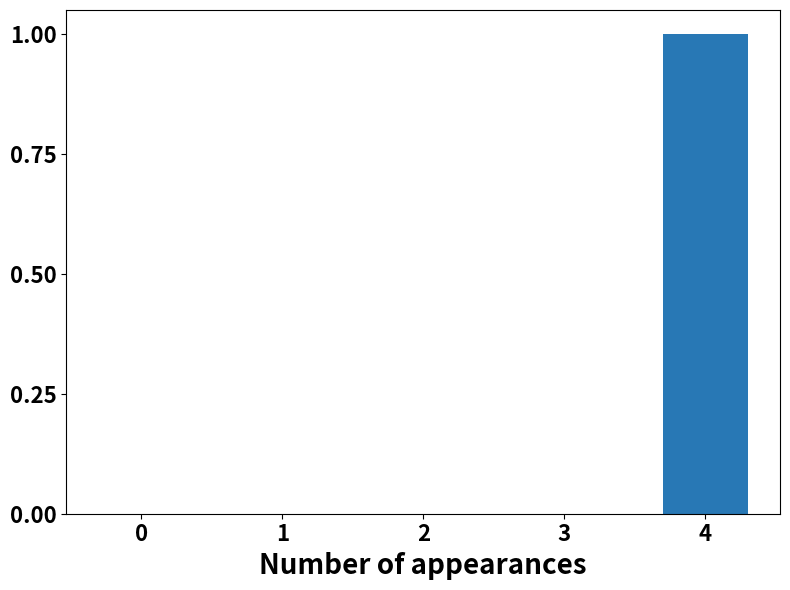

What is the change in value from 0 to 4?

+1